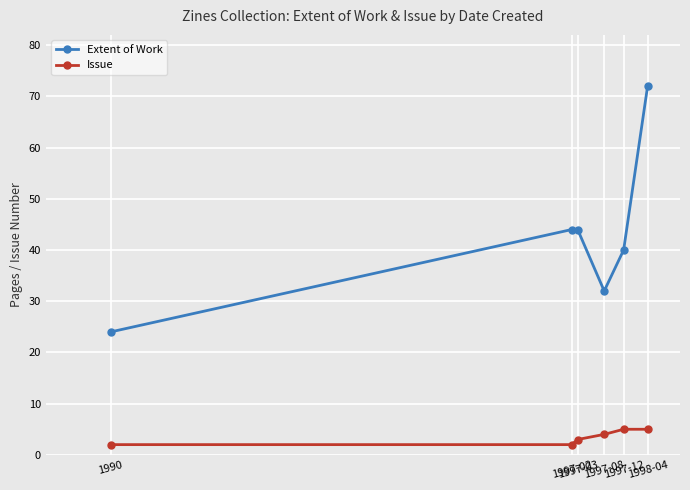

Which series has the largest range (max minus min)?

Extent of Work